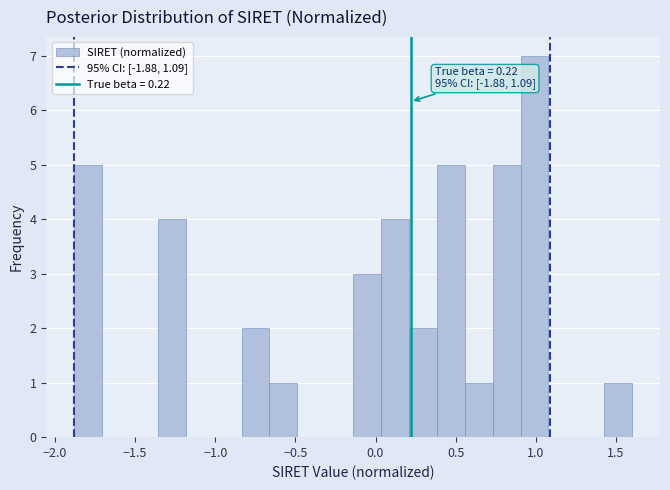

Read against the x-axis, roughly where is the centre of the tallest bar?

1.00